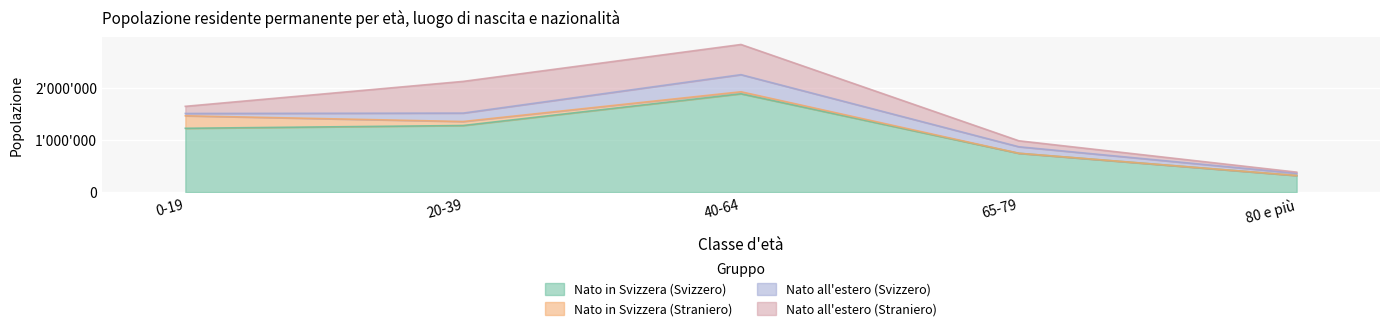

True or false: Nato in Svizzera (Straniero) has a value of 659 at 65-79.

False